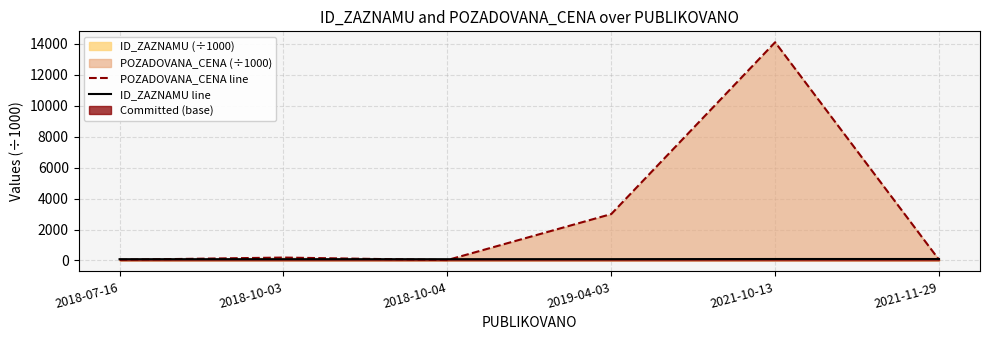

True or false: POZADOVANA_CENA line and ID_ZAZNAMU line cross at least once.

True